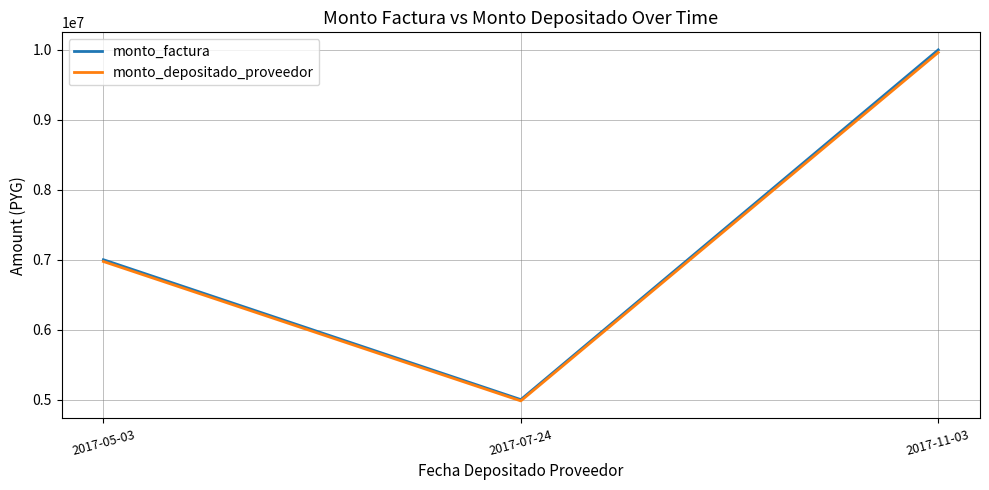

Which series has the largest range (max minus min)?

monto_factura